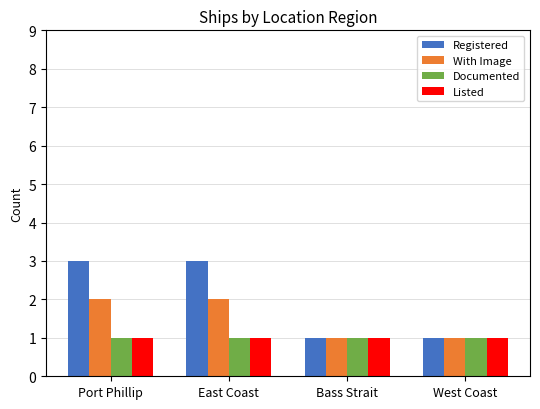

What value does the With Image series have at Bass Strait?

1